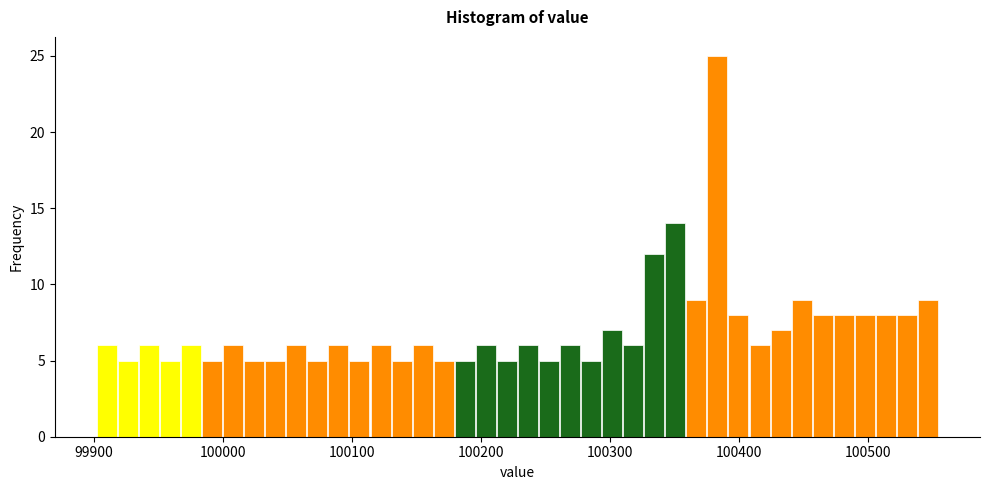

Read against the x-axis, roughly where is the centre of the tallest bar?

100380